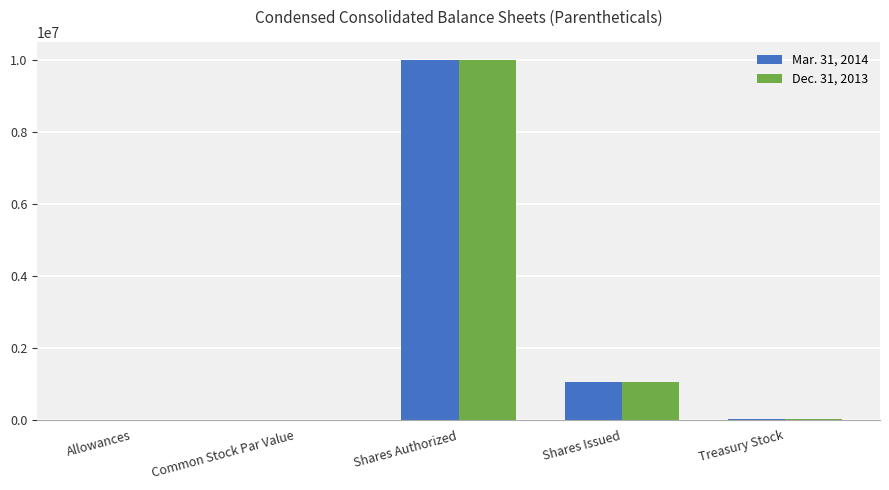

At which category is the sum across all series the highest?

Shares Authorized